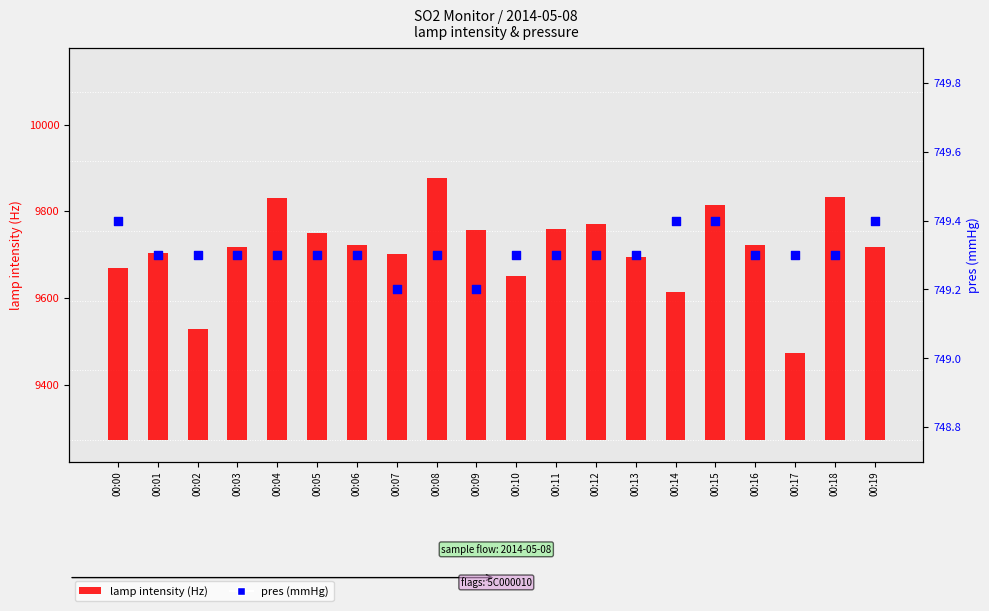

Which series contains the lowest Y value?

lamp intensity (Hz)